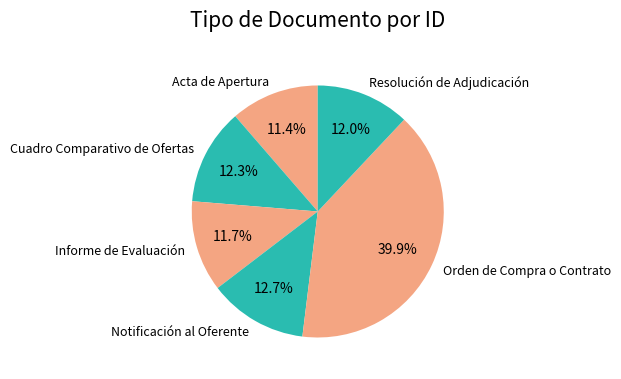

Does any single category account for the majority?

No